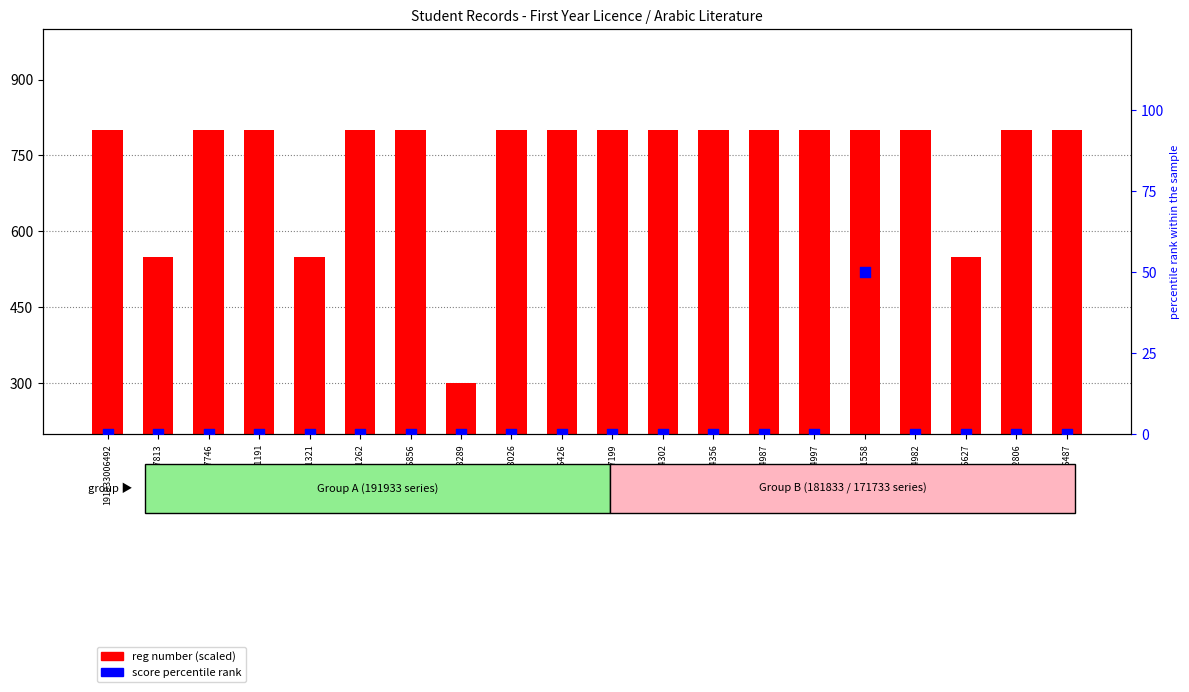

Which series has the largest total across all categories?

reg number (scaled)